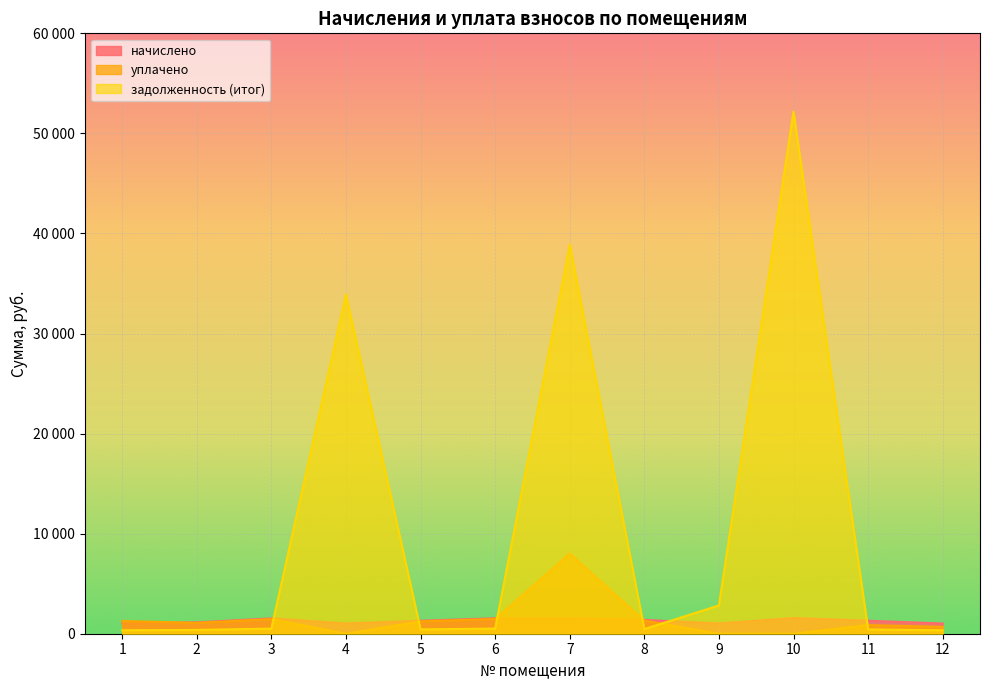

List the series in order of their peak value, lowest first.

начислено, уплачено, задолженность (итог)